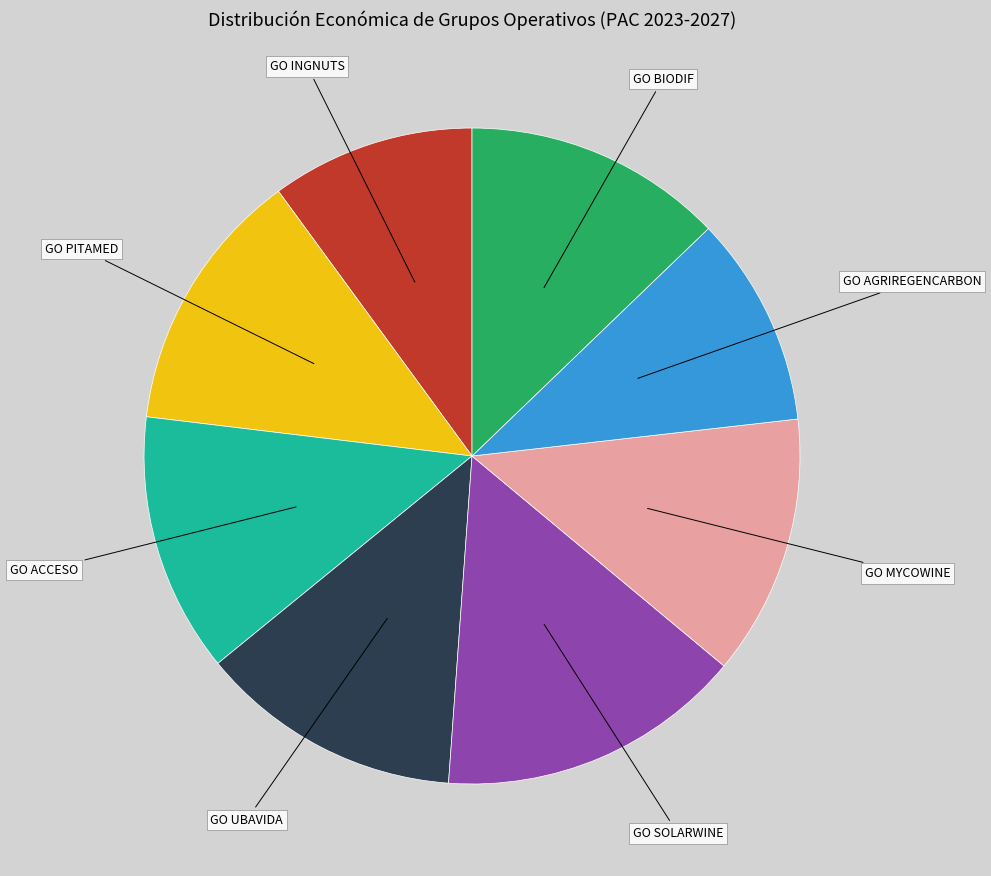

Is there a majority slice in this chart?

No